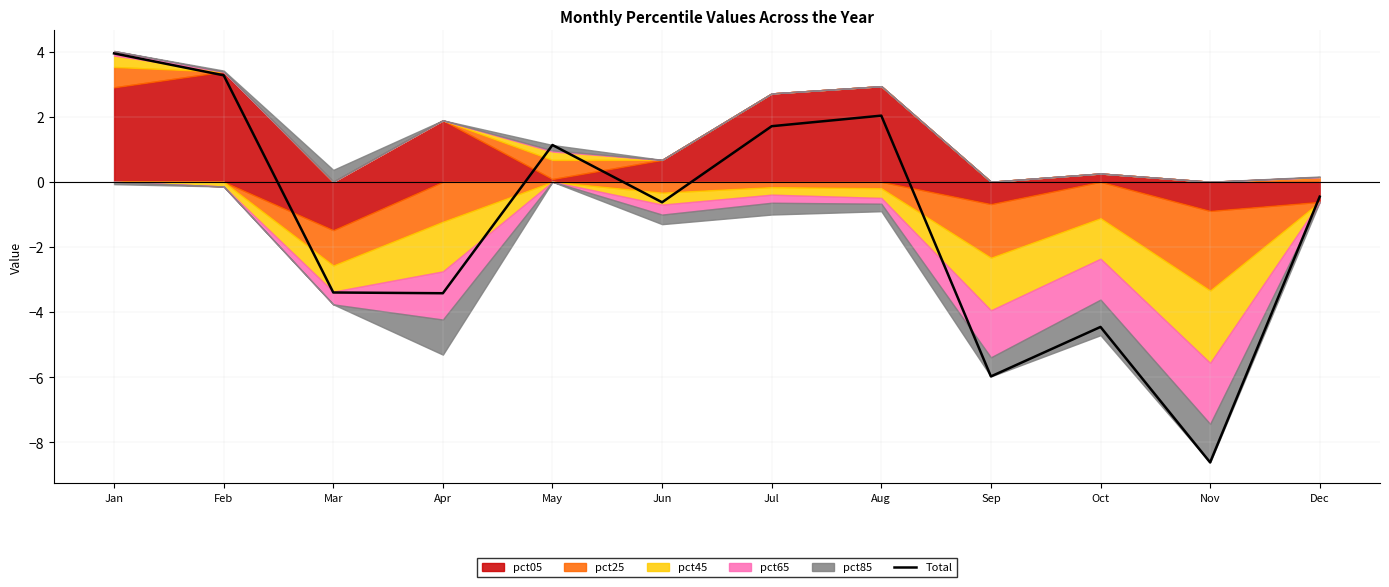

How many points are lower than both their immediate neighbors (excluding endpoints)?

4